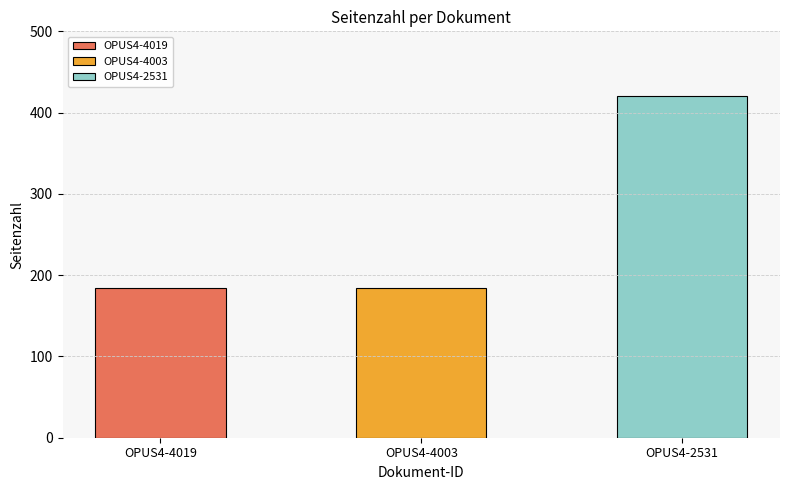

What is the change in value from OPUS4-4019 to OPUS4-2531?

+236